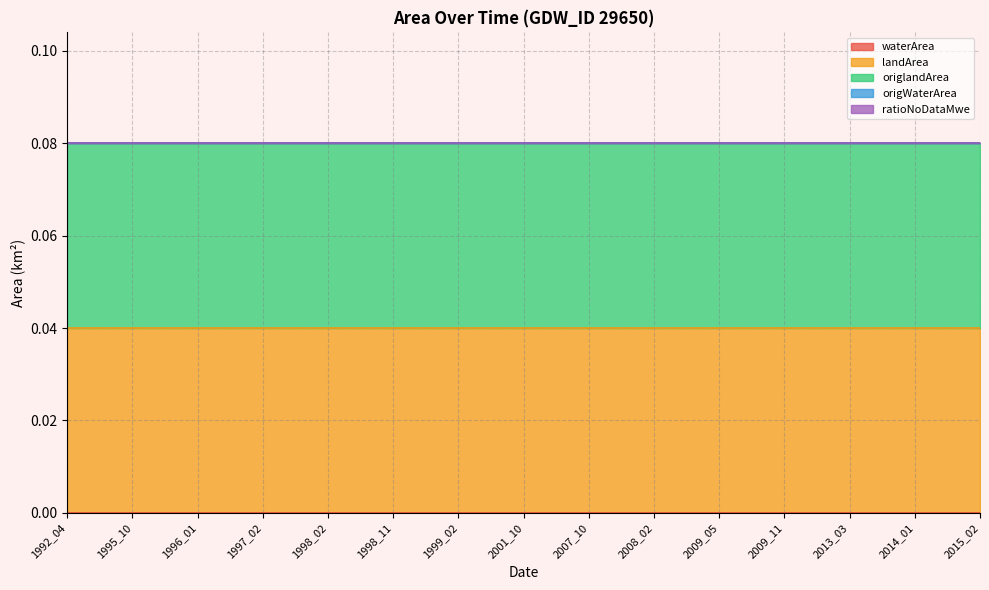

Which category has the lowest value across all series?

1992_04